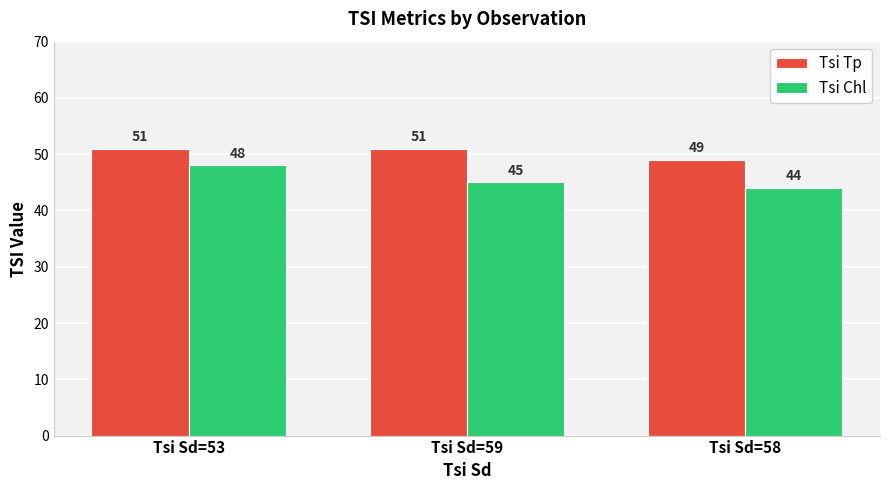

Which category has the highest value in the Tsi Chl series?

Tsi Sd=53